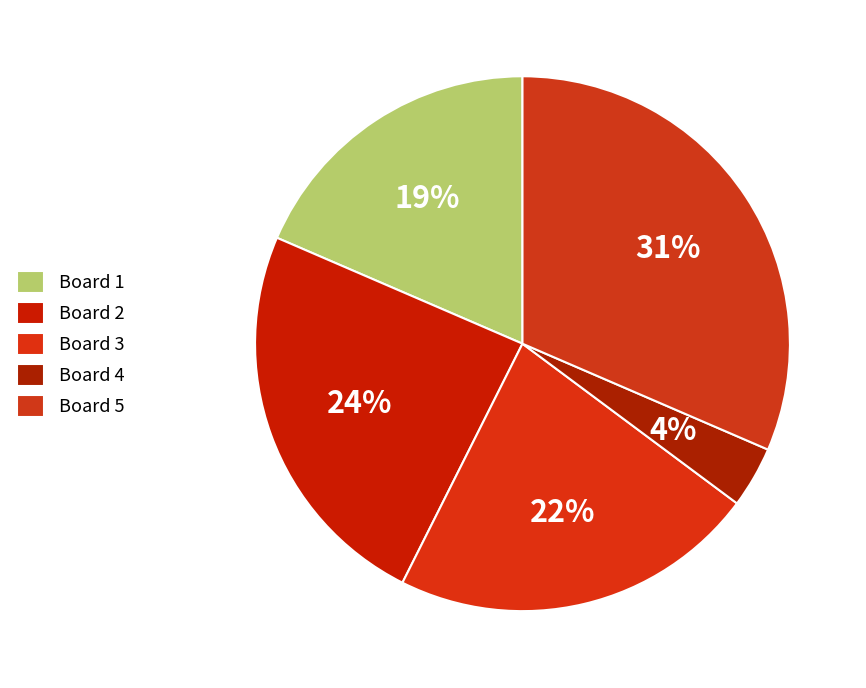

How many segments does this pie chart have?

5